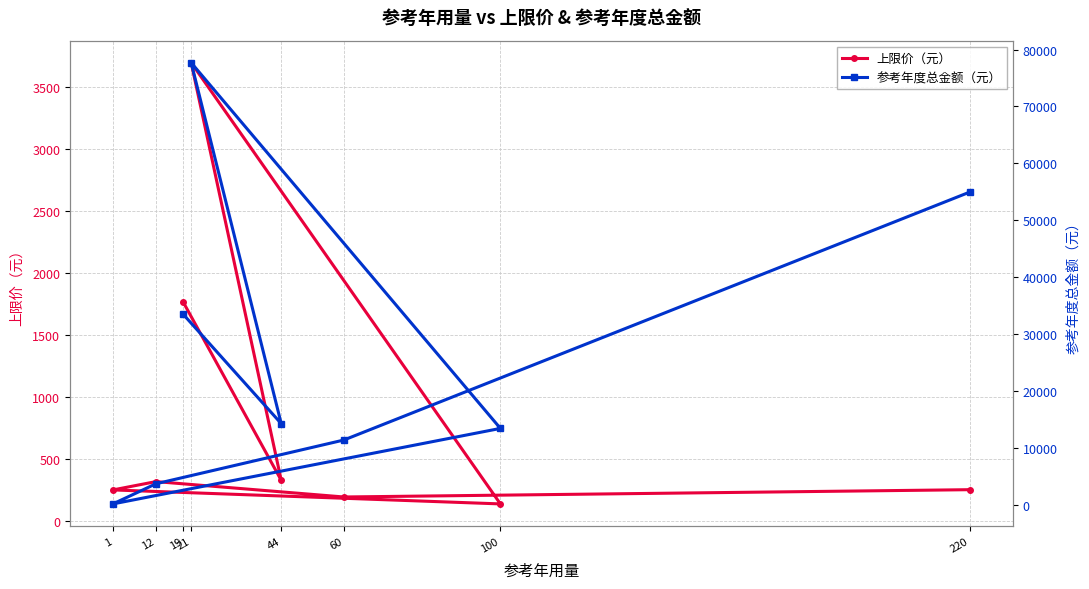

What is the value of the 上限价（元） point at the 4th from the left?

3699.0